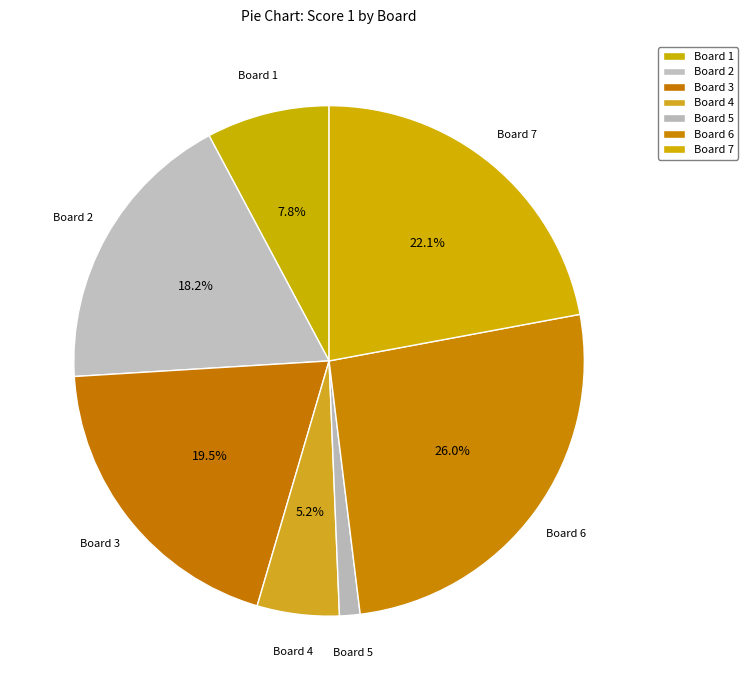

Count the number of slices in the pie.

7